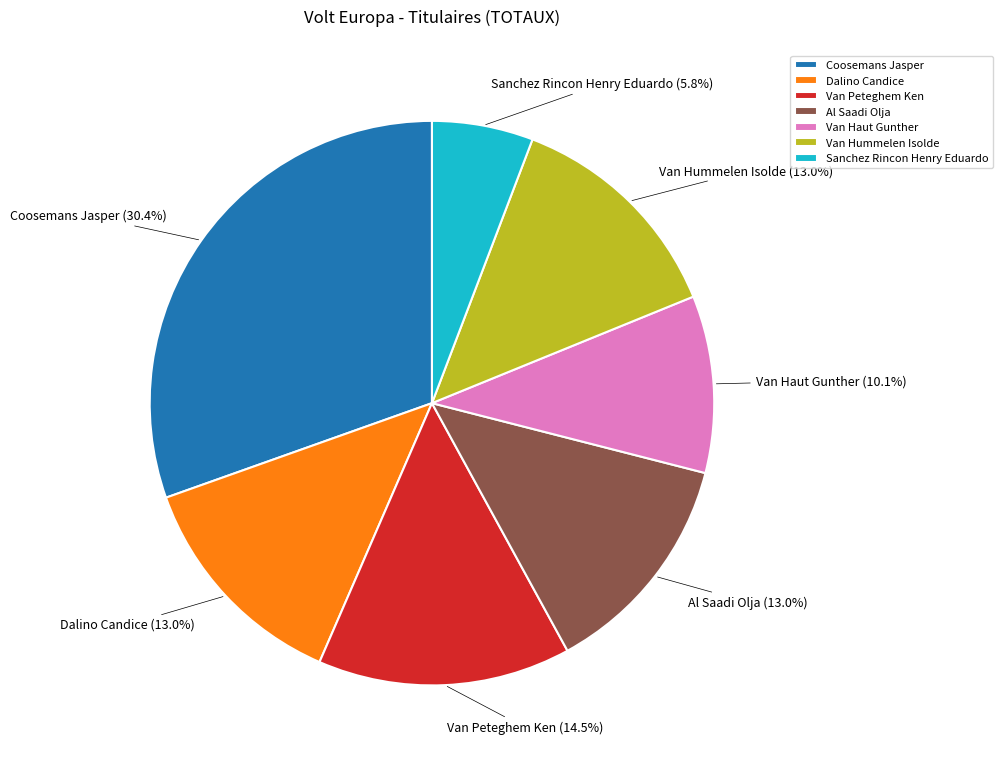

True or false: Coosemans Jasper accounts for 20% of the total.

False